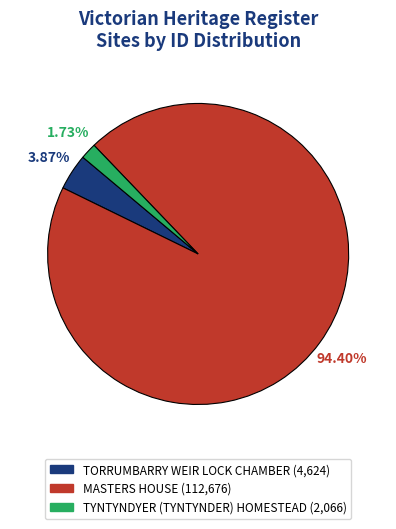

To the nearest percent, what portion does TORRUMBARRY WEIR LOCK CHAMBER represent?

4%